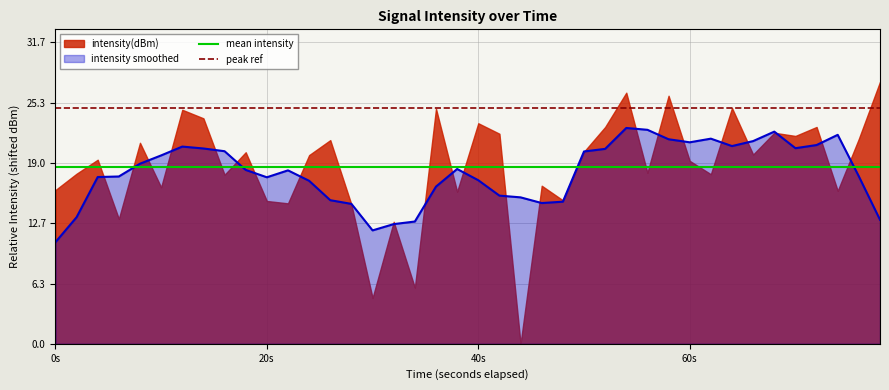

Does the chart display data point markers on the line(s)?

No